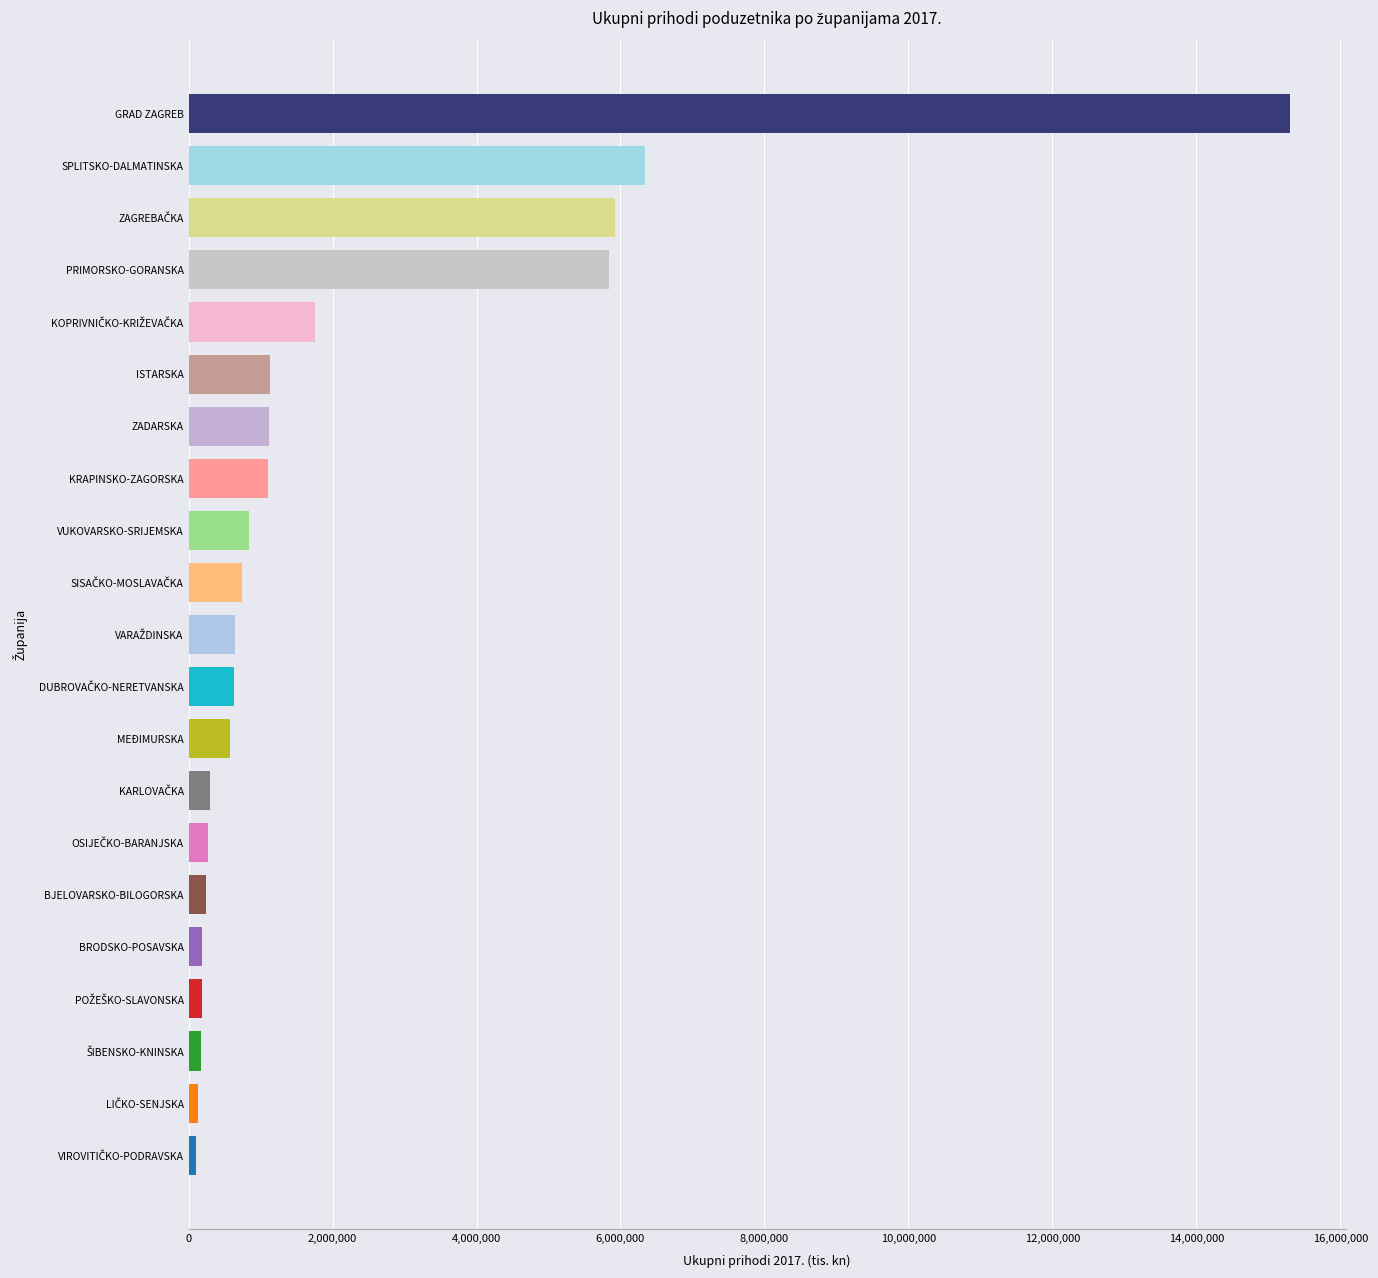

The value at PRIMORSKO-GORANSKA is 5843343.5. True or false?

True